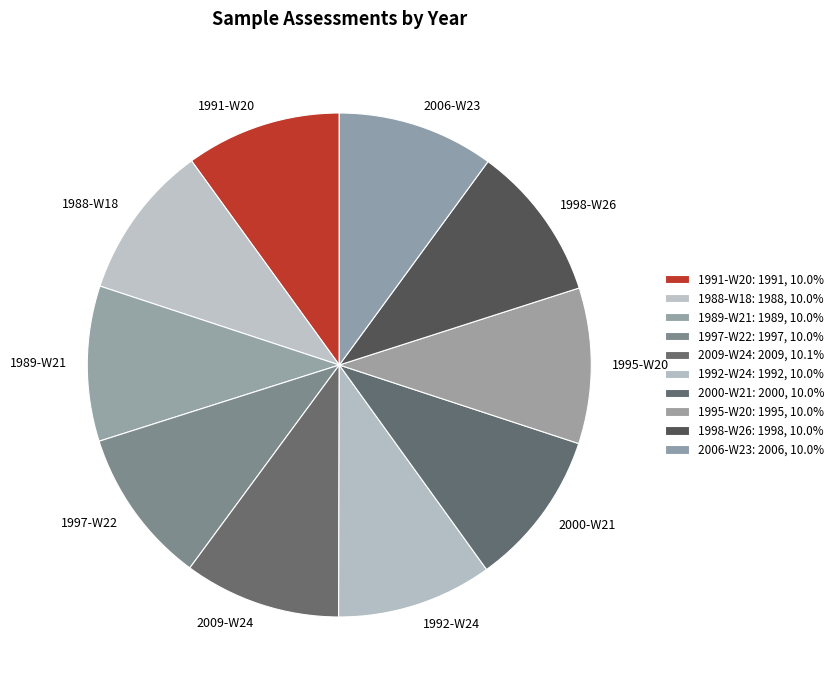

The 2006-W23 slice represents 20% of the pie. True or false?

False